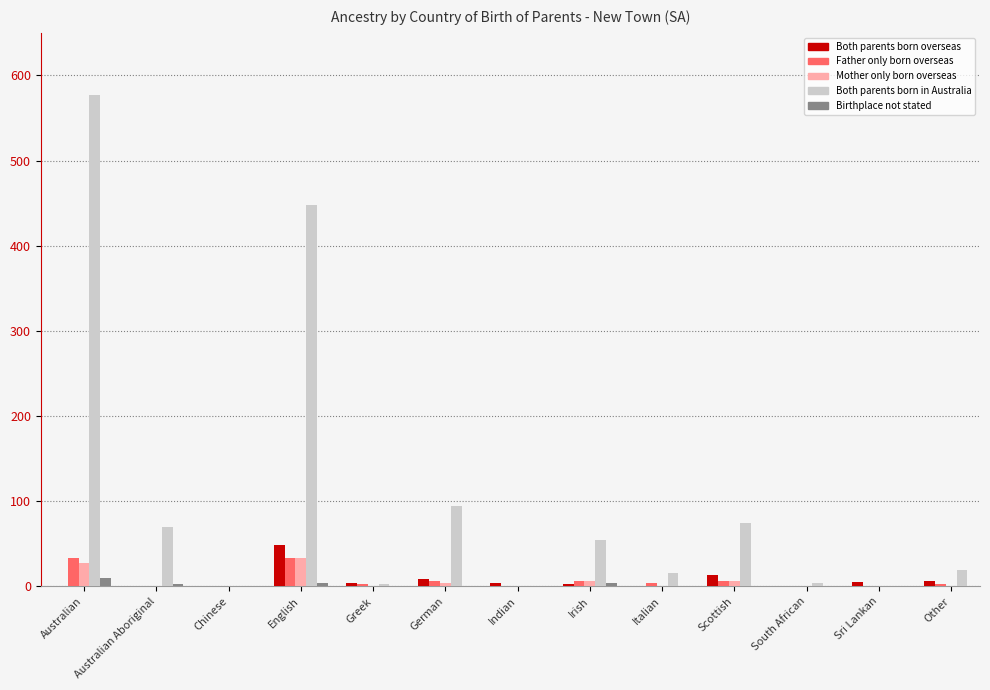

Is the value of Both parents born overseas at Australian greater than the value of Both parents born in Australia at Other?

No